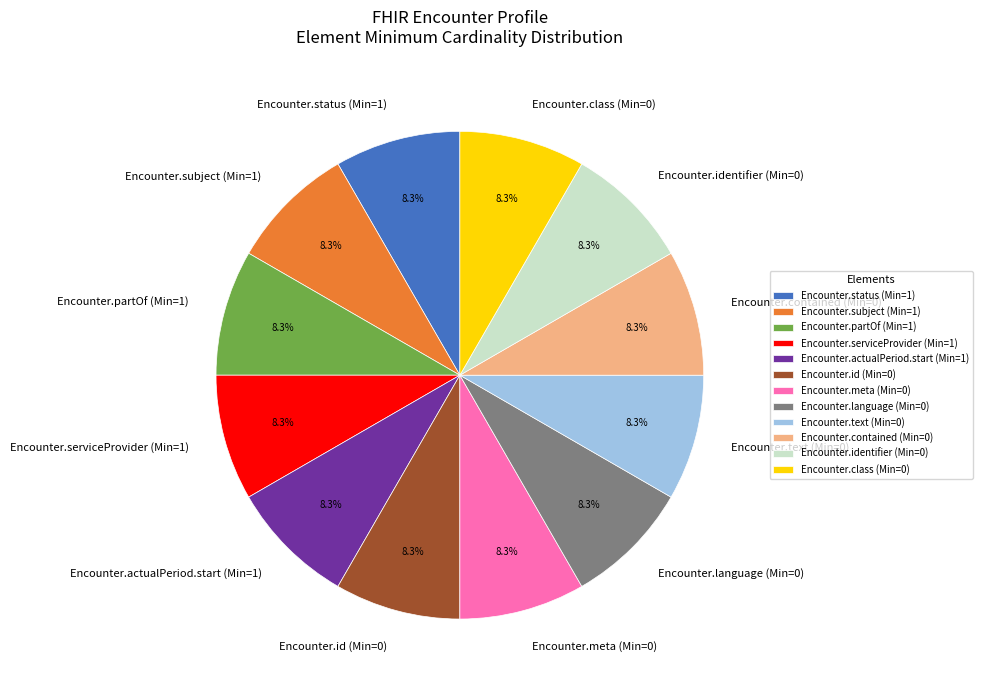

To the nearest percent, what is the difference between the largest and smallest slice percentages?

0%